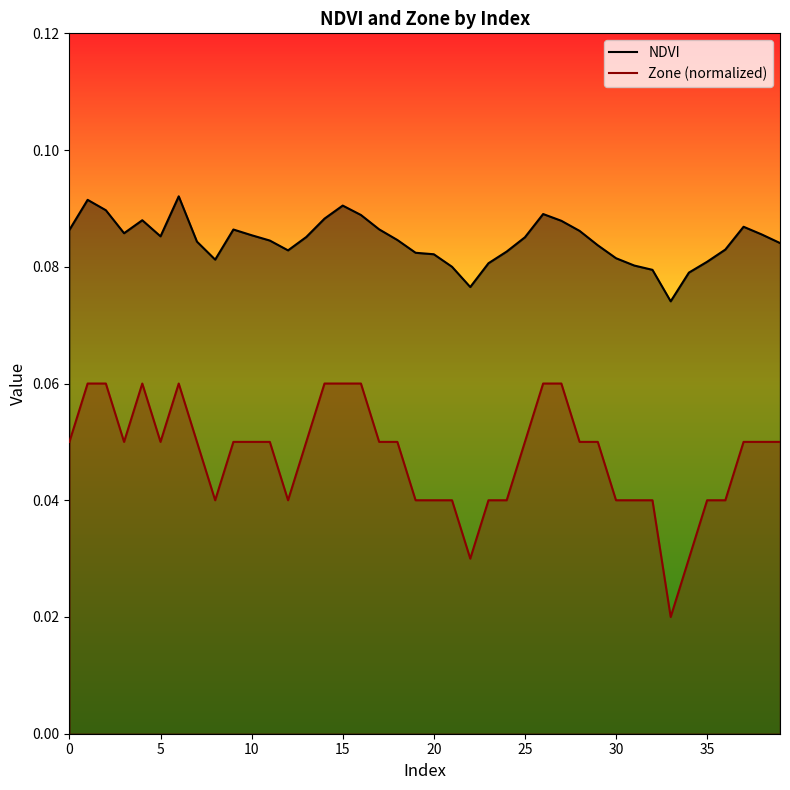

Which series has the largest range (max minus min)?

Zone (normalized)